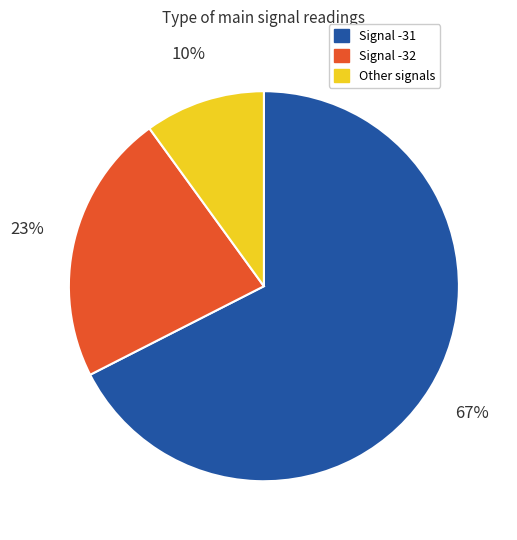

To the nearest percent, what is the average slice percentage?

33%